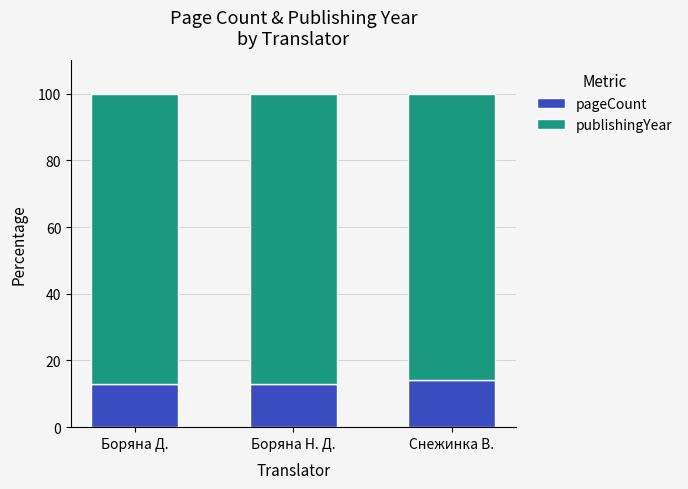

What is the sum of the pageCount values at Боряна Д. and Снежинка В.?

27.3